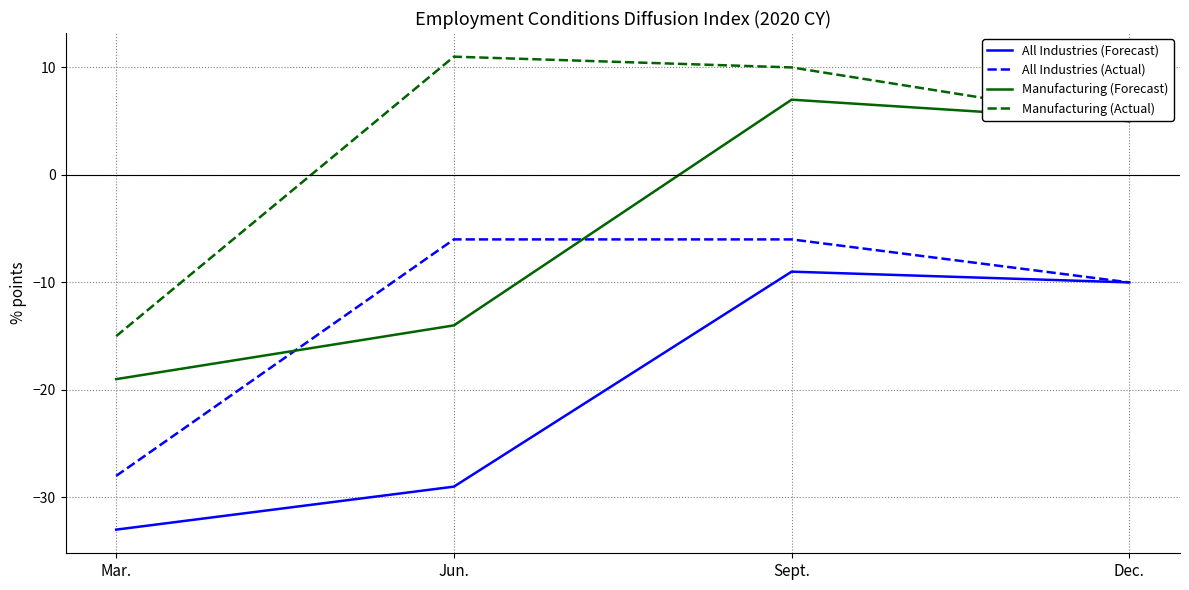

What is the maximum value for All Industries (Forecast)?

-9